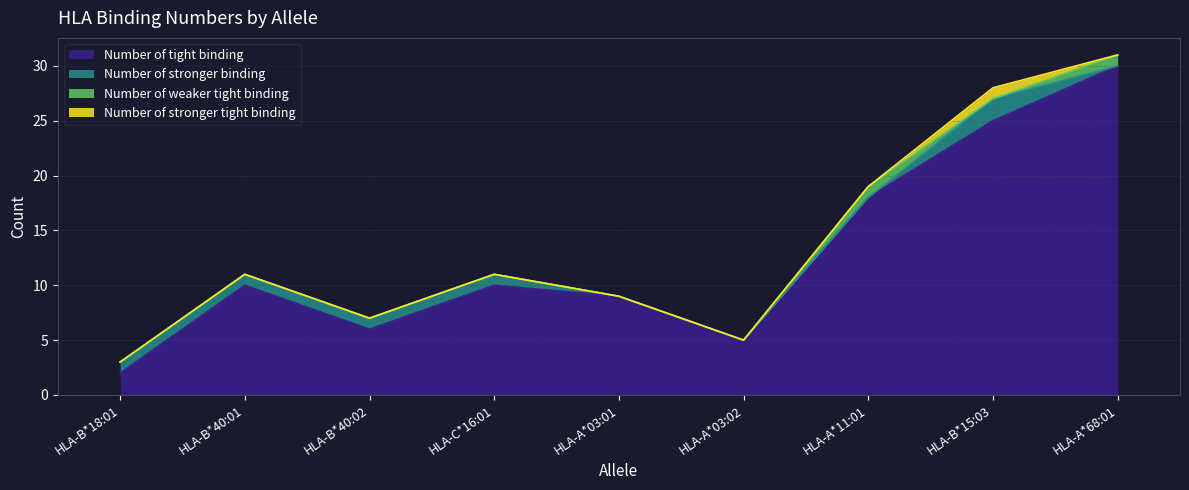

Reading left to right, what are all the values shown in this chart?

Number of tight binding: HLA-B*18:01=2	HLA-B*40:01=10	HLA-B*40:02=6	HLA-C*16:01=10	HLA-A*03:01=9	HLA-A*03:02=5	HLA-A*11:01=18	HLA-B*15:03=25	HLA-A*68:01=30
Number of stronger binding: HLA-B*18:01=1	HLA-B*40:01=1	HLA-B*40:02=1	HLA-C*16:01=1	HLA-A*03:01=0	HLA-A*03:02=0	HLA-A*11:01=0	HLA-B*15:03=2	HLA-A*68:01=0
Number of weaker tight binding: HLA-B*18:01=0	HLA-B*40:01=0	HLA-B*40:02=0	HLA-C*16:01=0	HLA-A*03:01=0	HLA-A*03:02=0	HLA-A*11:01=1	HLA-B*15:03=0	HLA-A*68:01=1
Number of stronger tight binding: HLA-B*18:01=0	HLA-B*40:01=0	HLA-B*40:02=0	HLA-C*16:01=0	HLA-A*03:01=0	HLA-A*03:02=0	HLA-A*11:01=0	HLA-B*15:03=1	HLA-A*68:01=0